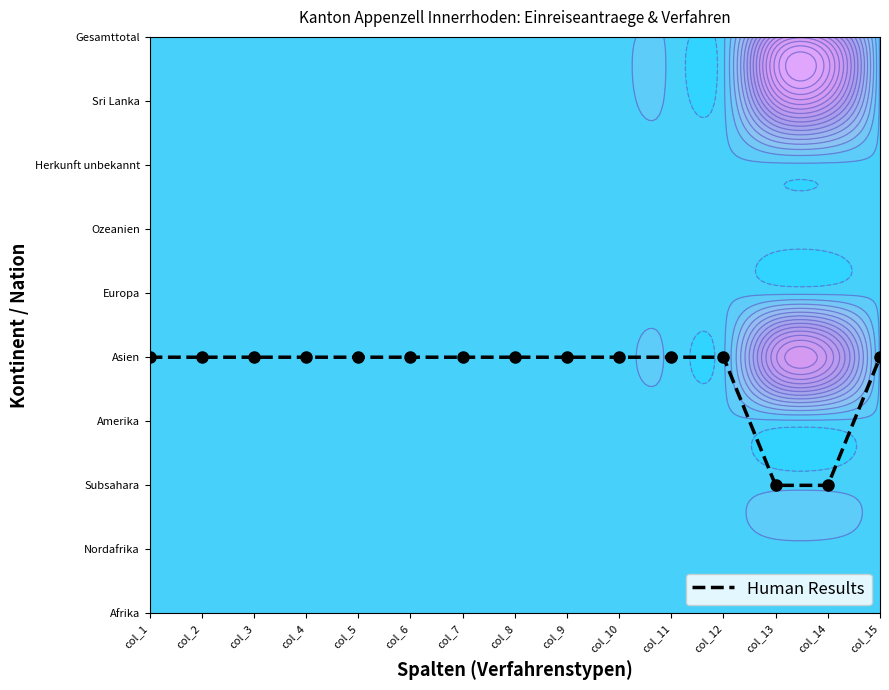

Rank the categories by value from highest to lowest.

col_1, col_2, col_3, col_4, col_5, col_6, col_7, col_8, col_9, col_10, col_11, col_12, col_15, col_13, col_14